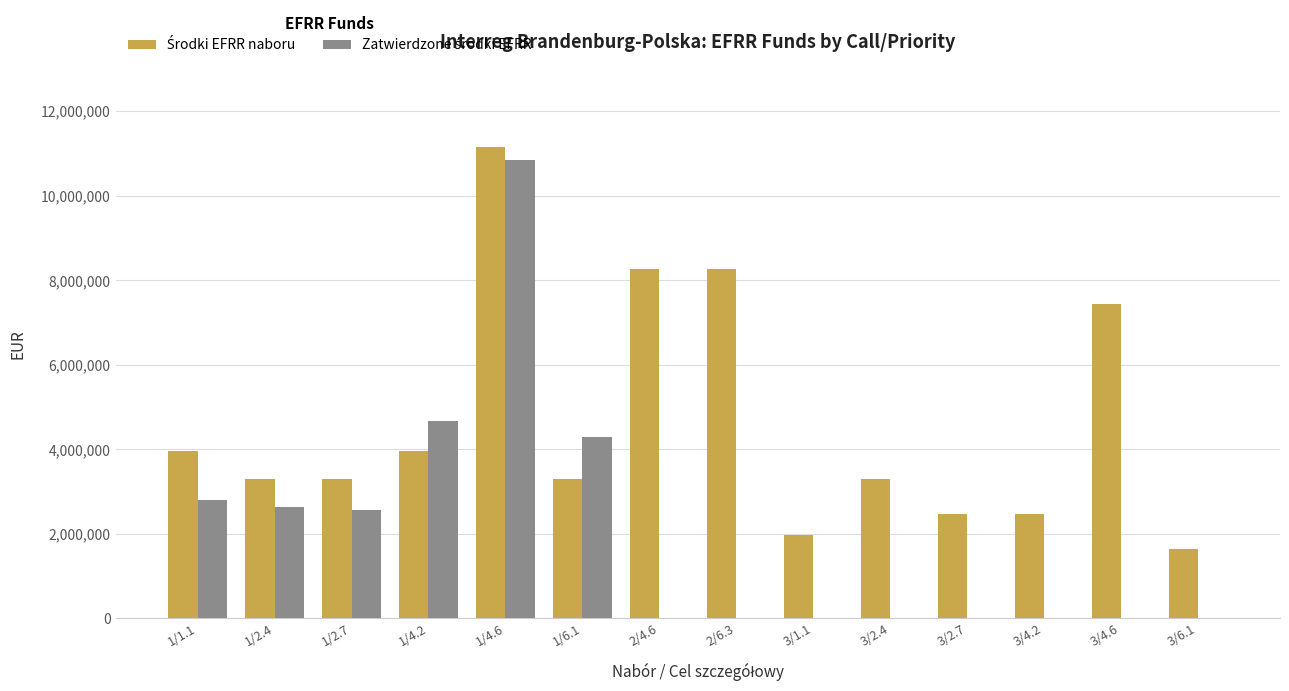

At which category is the sum across all series the highest?

1/4.6